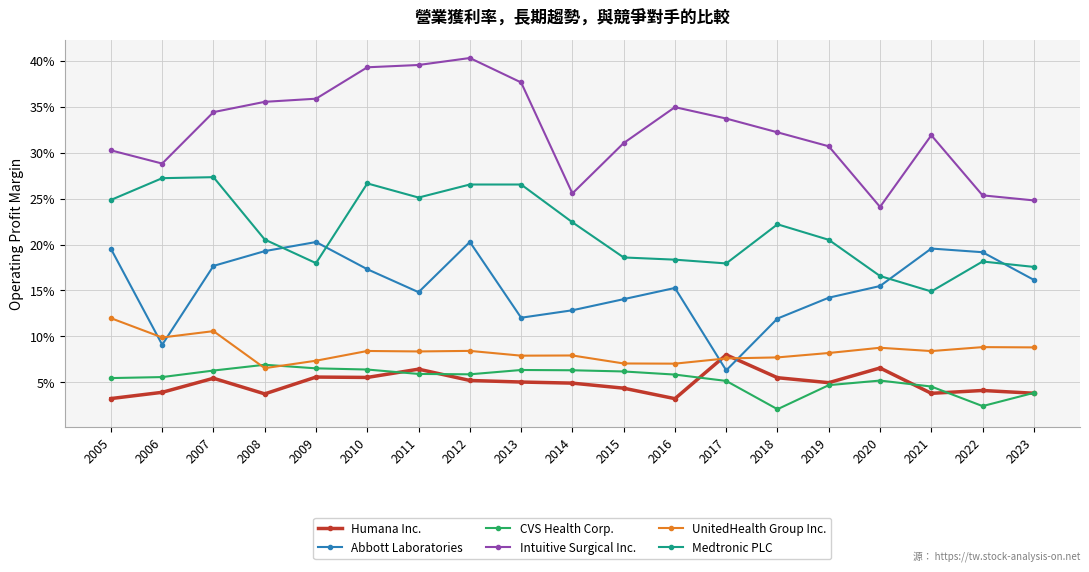

True or false: Abbott Laboratories has a value of 0.1 at 2014.

True